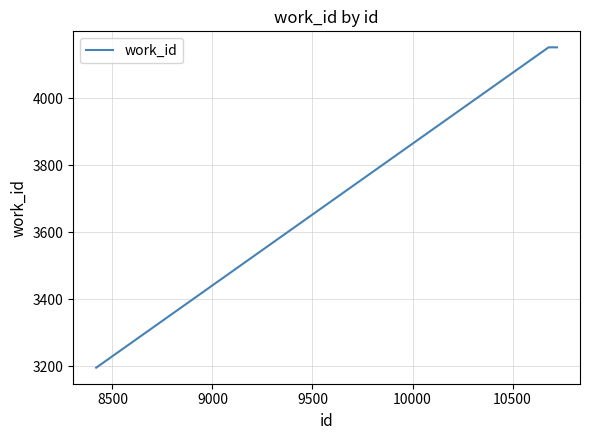

How many lines are shown in the chart?

1